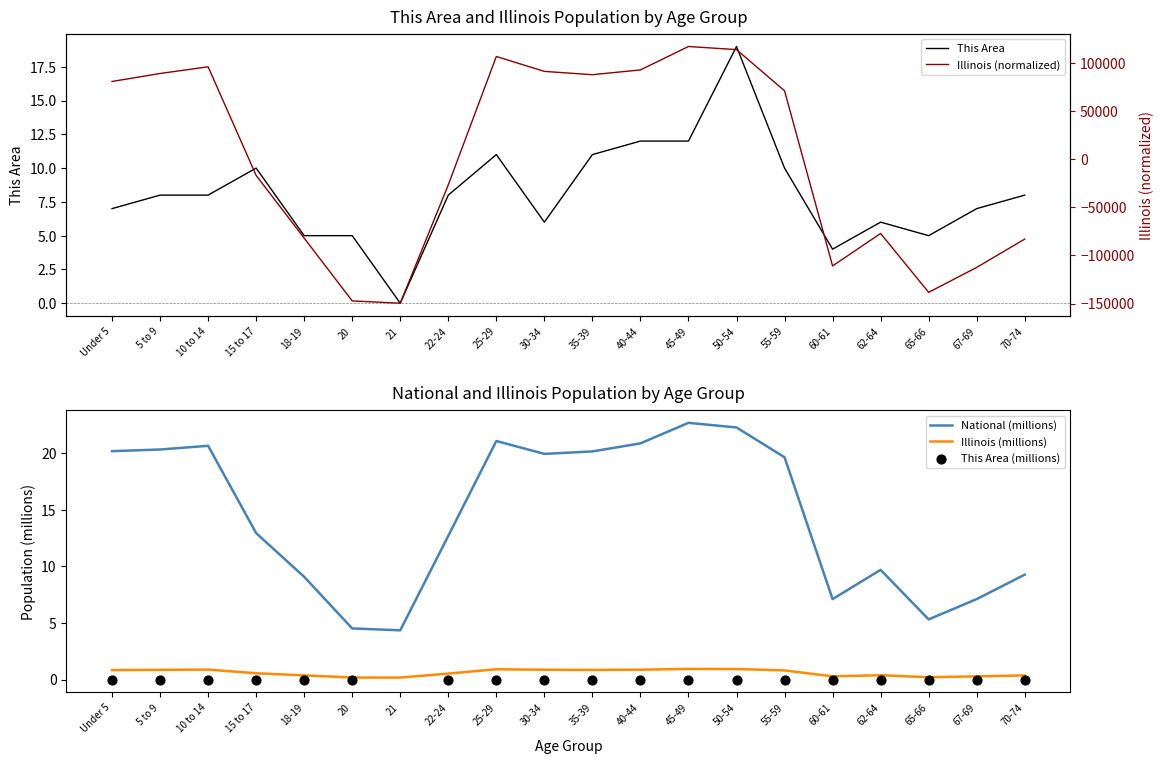

Is the value of Illinois at 40-44 greater than the value of National at 30-34?

No